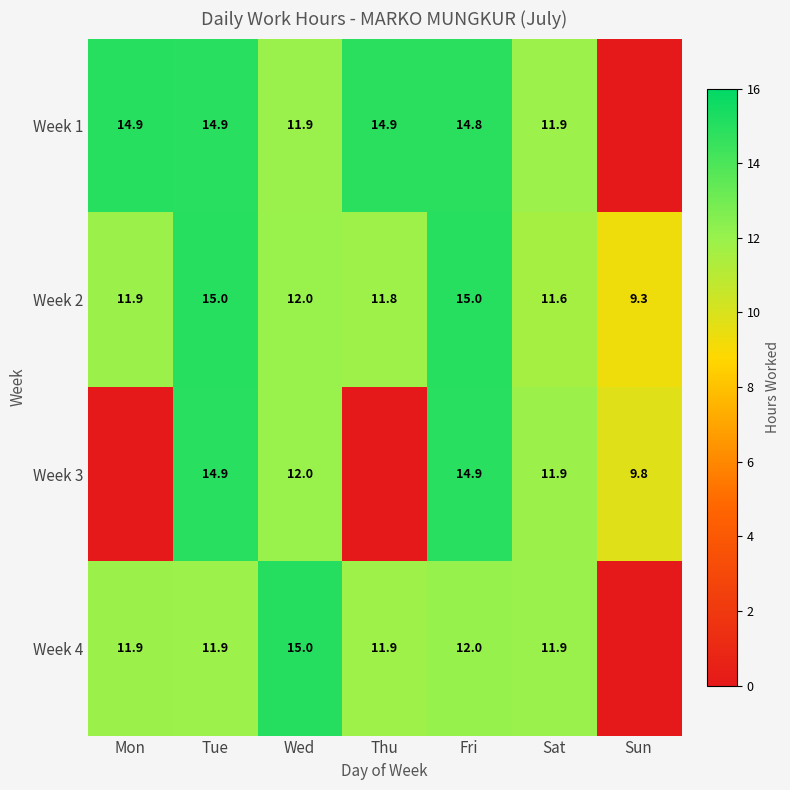

What is the difference between the highest and lowest values at Wed?

3.1